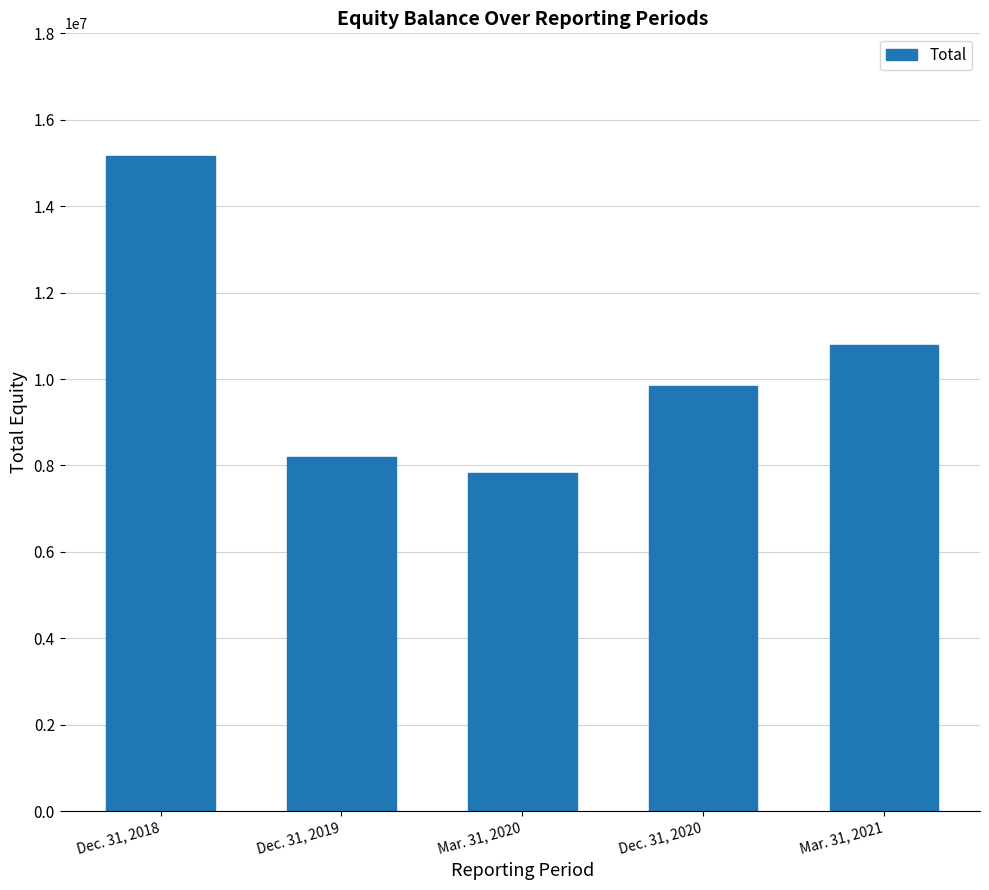

What is the difference between the maximum and second lowest values?

6967942